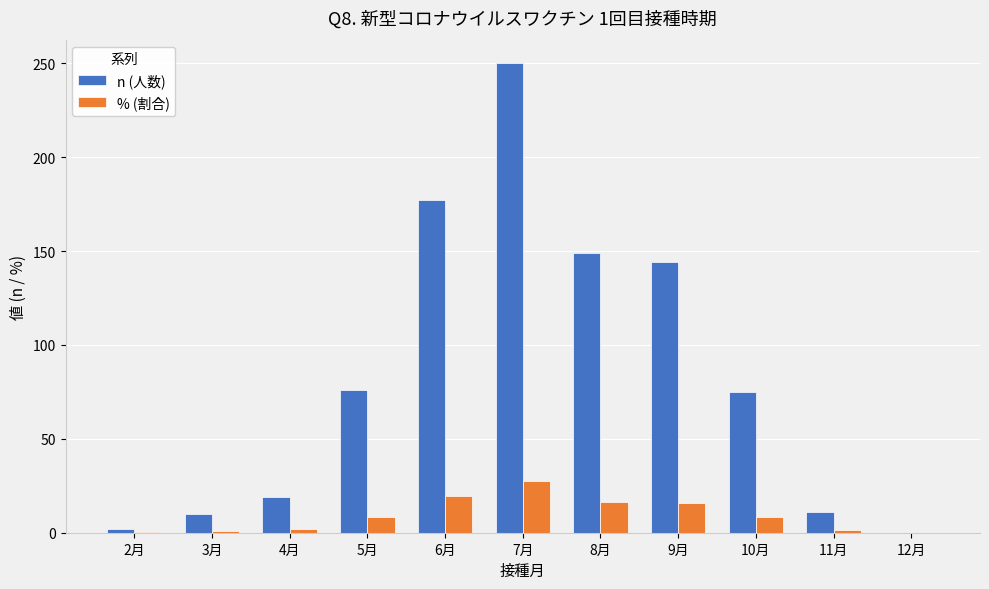

At which category does the chart reach its peak across all series?

7月